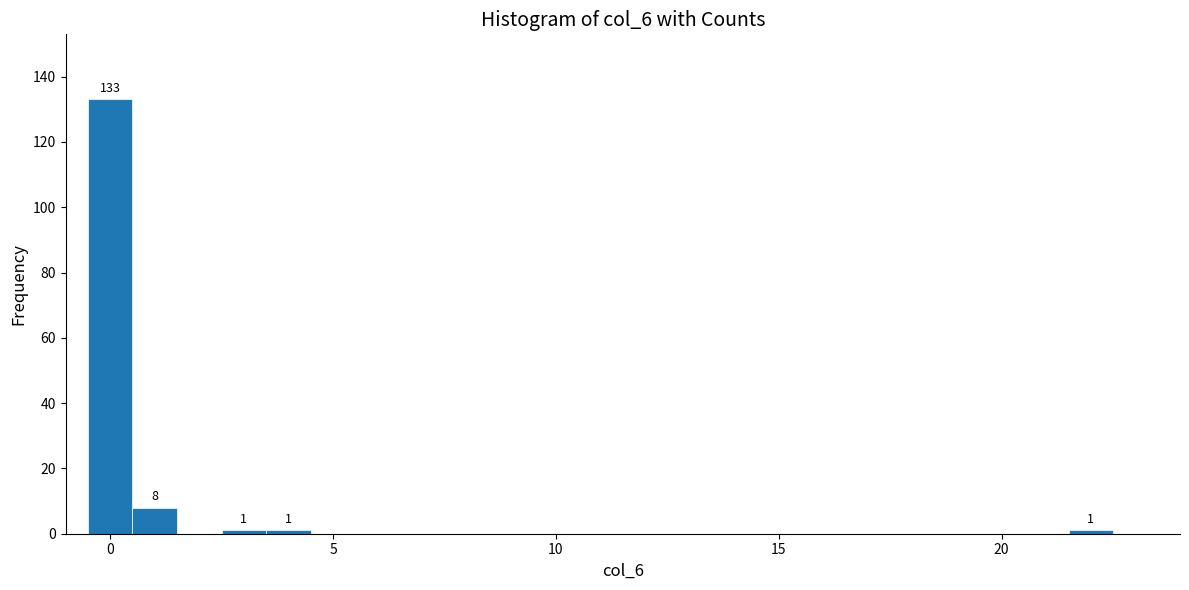

Around what value on the x-axis is the tallest bar? Give the approximate position of its centre, as read against the axis.

0.0